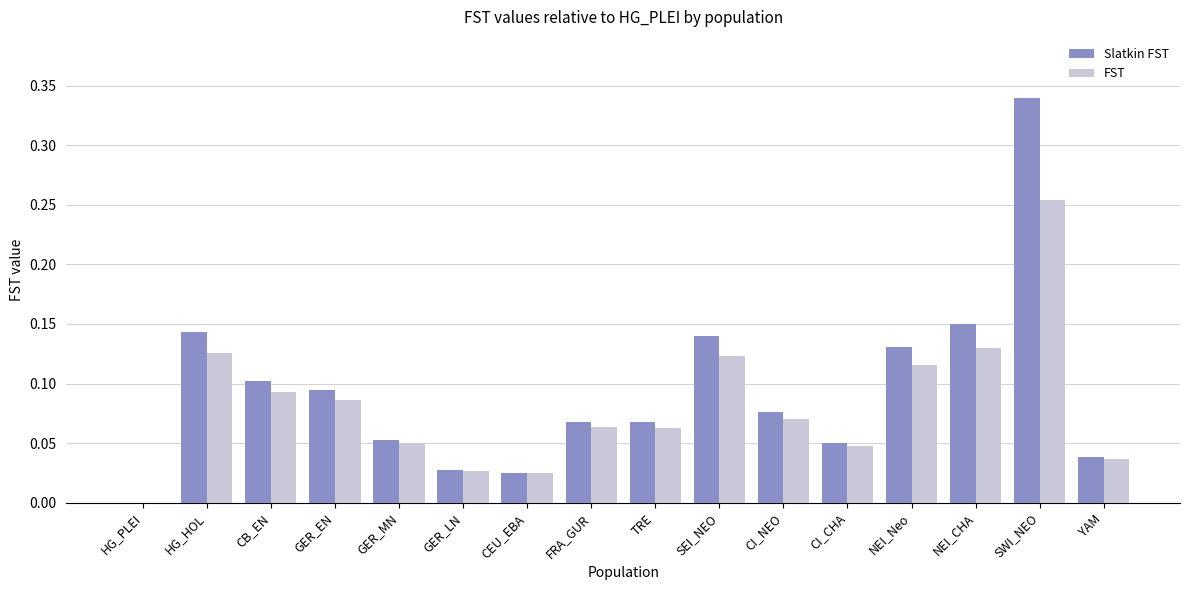

What is the total value across all series at SWI_NEO?

0.6